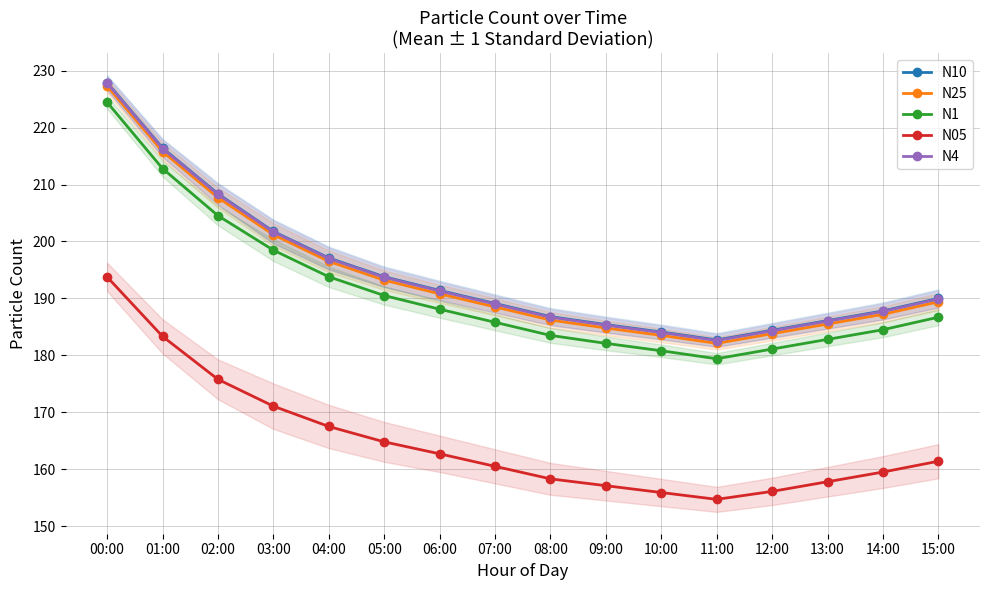

What is the difference between the maximum and second lowest values in the N4 series?

43.8